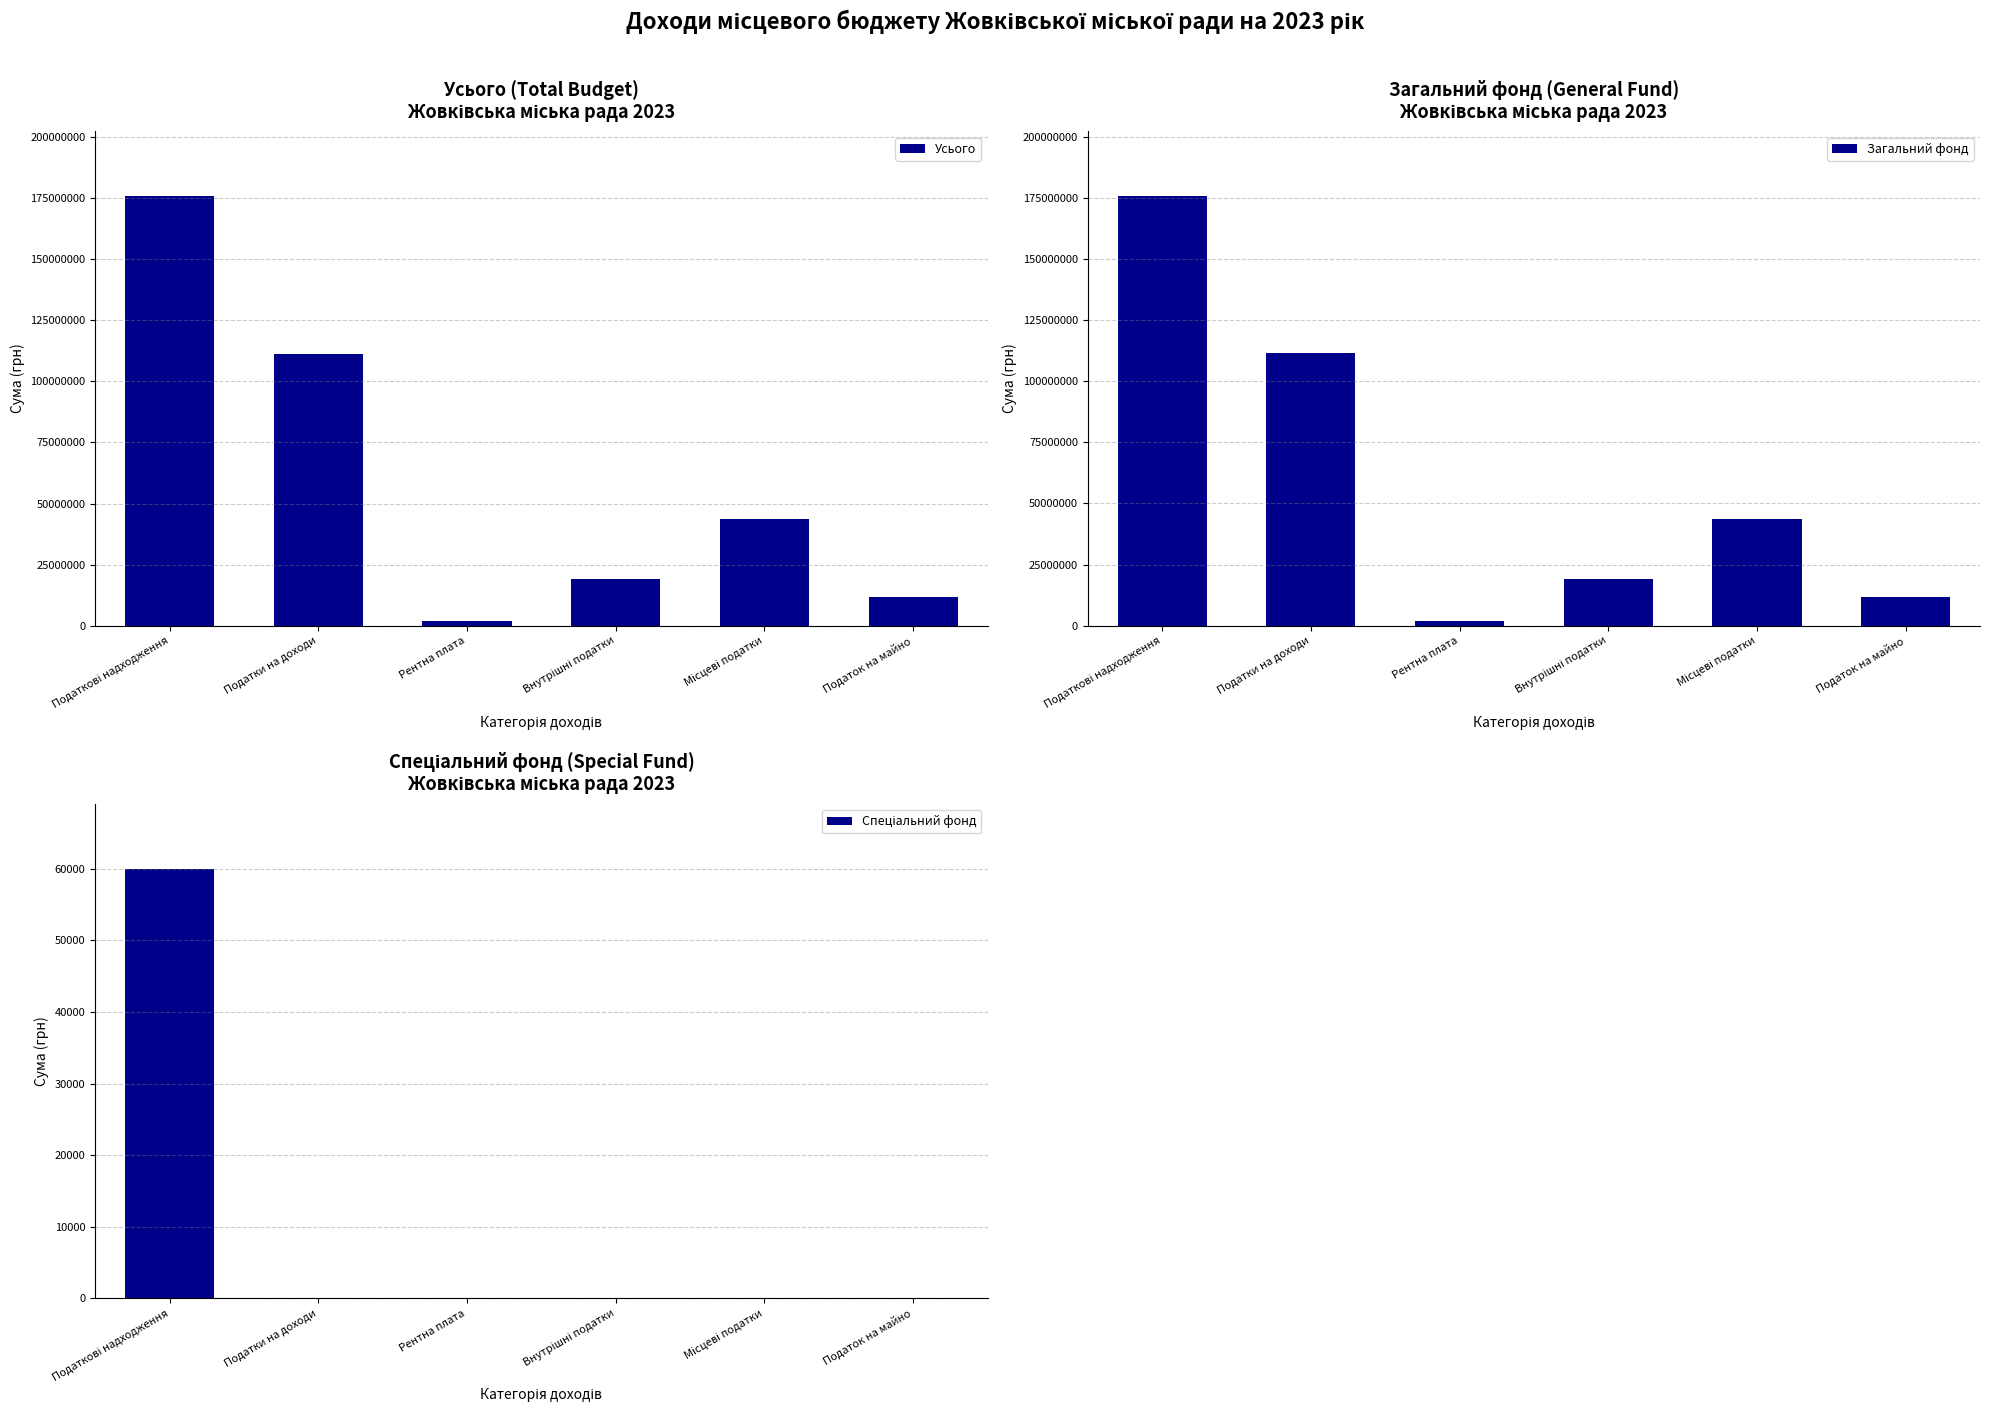

Reading left to right, list all the values displayed in this chart.

Усього: Податкові надходження=175956000	Податки на доходи=111420000	Рентна плата=1810000	Внутрішні податки=19000000	Місцеві податки=43666000	Податок на майно=11836000
Загальний фонд: Податкові надходження=175896000	Податки на доходи=111420000	Рентна плата=1810000	Внутрішні податки=19000000	Місцеві податки=43666000	Податок на майно=11836000
Спеціальний фонд: Податкові надходження=60000	Податки на доходи=0	Рентна плата=0	Внутрішні податки=0	Місцеві податки=0	Податок на майно=0